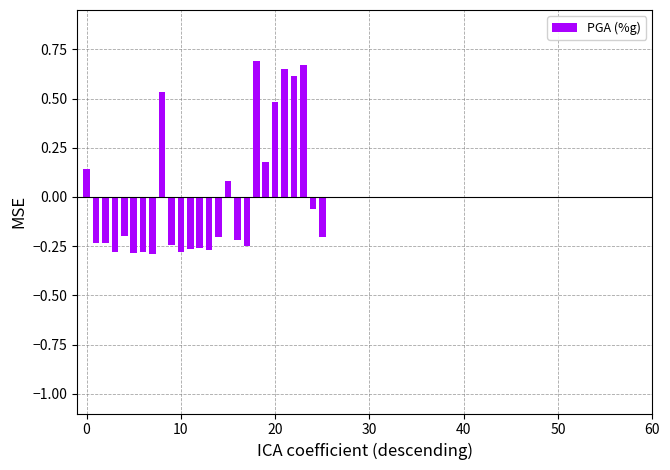

Does the chart contain any negative values?

Yes